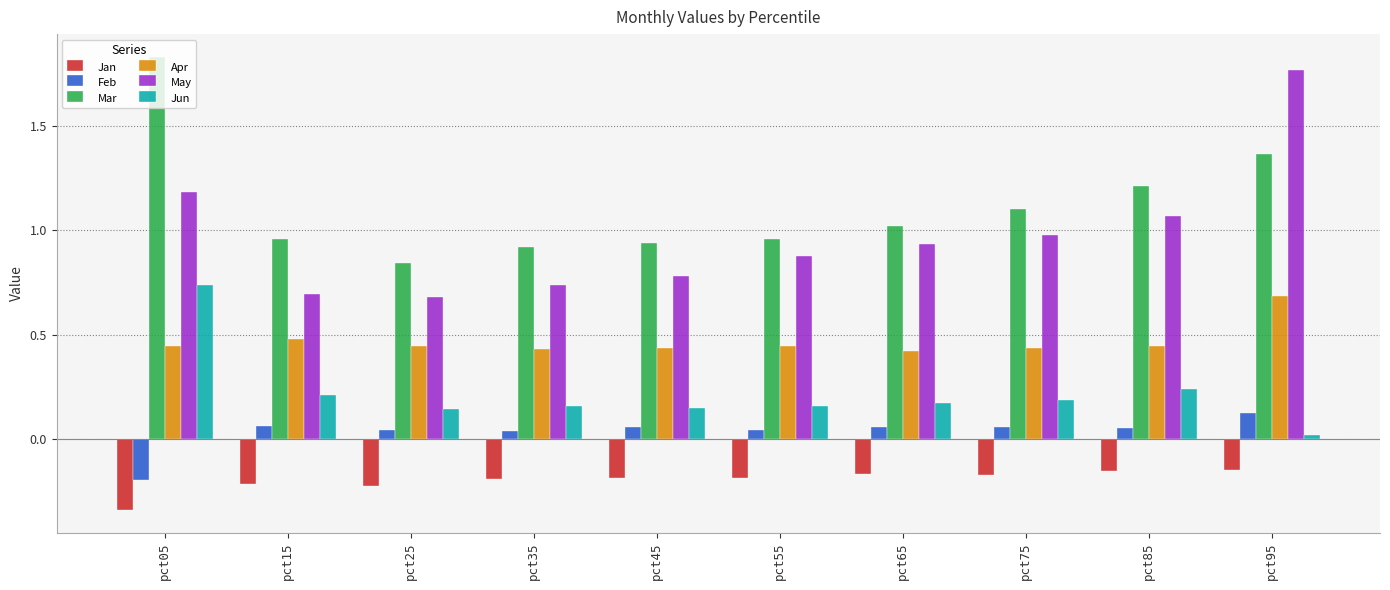

Count the number of categories in the chart.

10